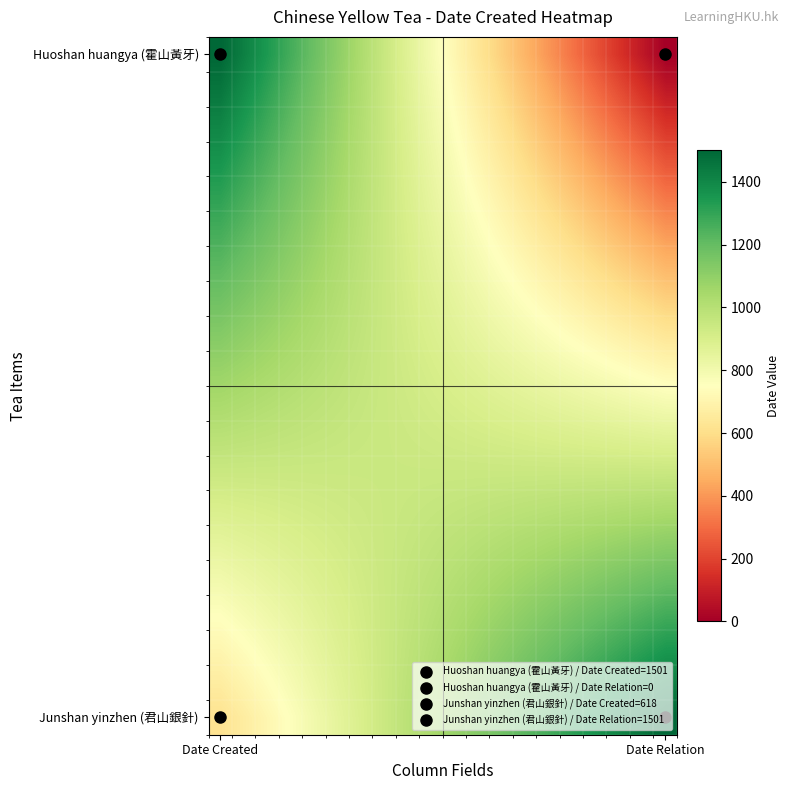

At which category is the sum across all series the highest?

Date Created